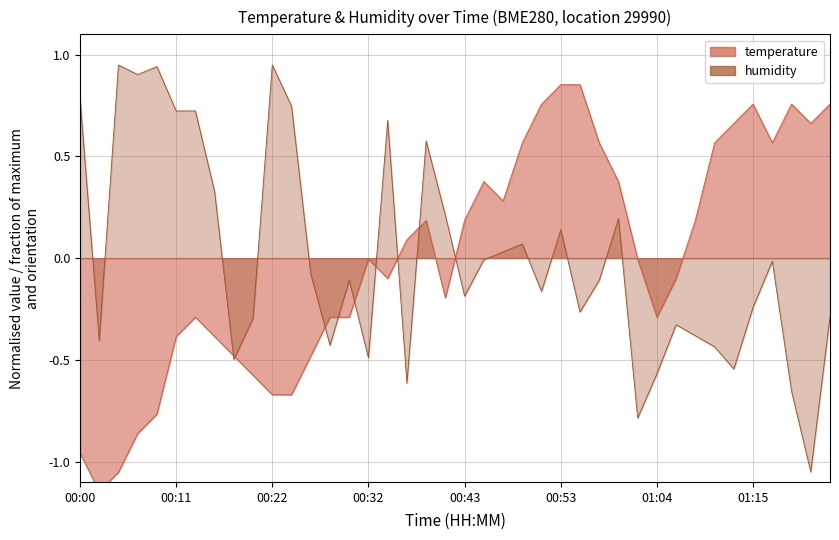

What is the maximum value shown in the chart?

0.9